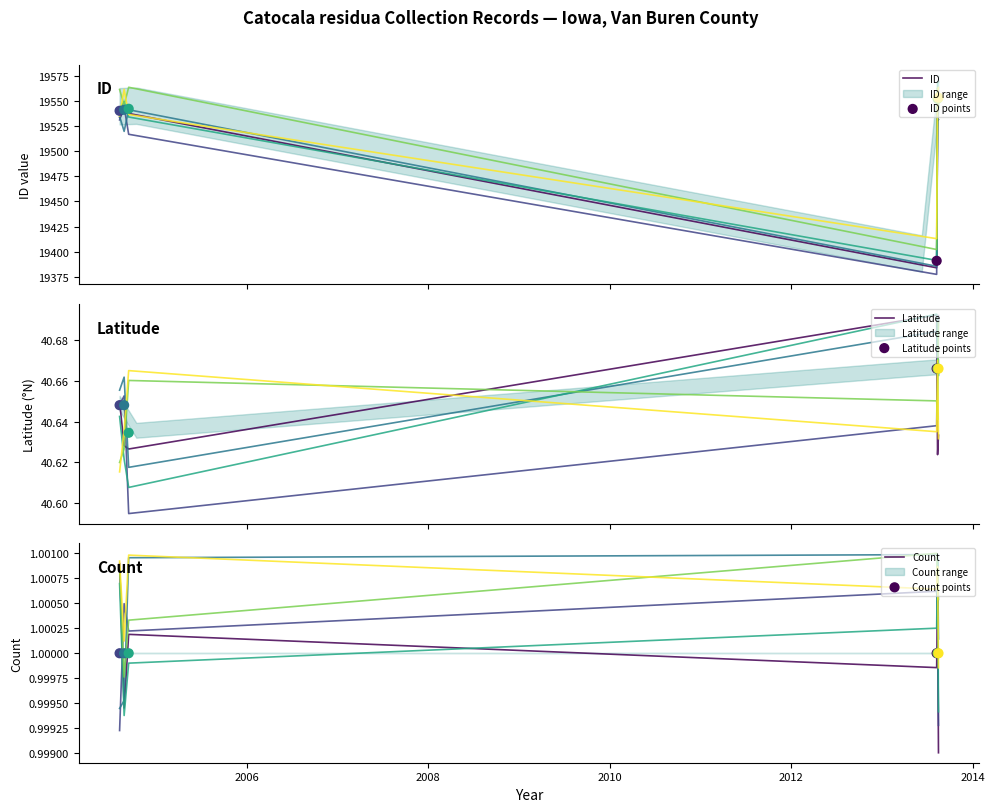

Is the value of ID points at 2004 greater than the value of Count at 2014?

Yes